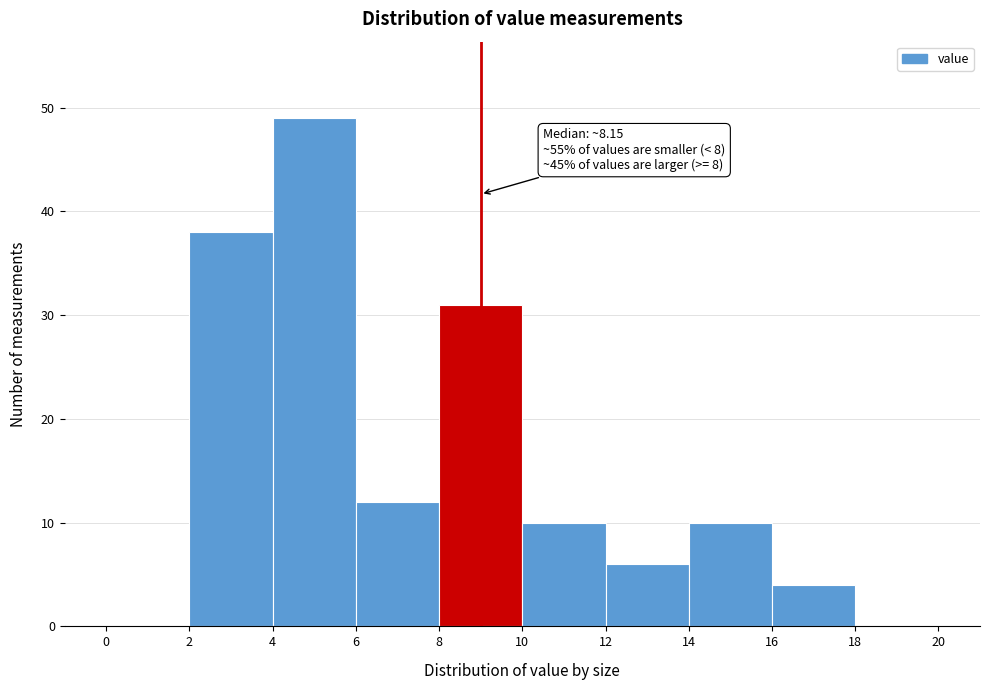

Which range on the x-axis has the tallest bar?

4 to 6